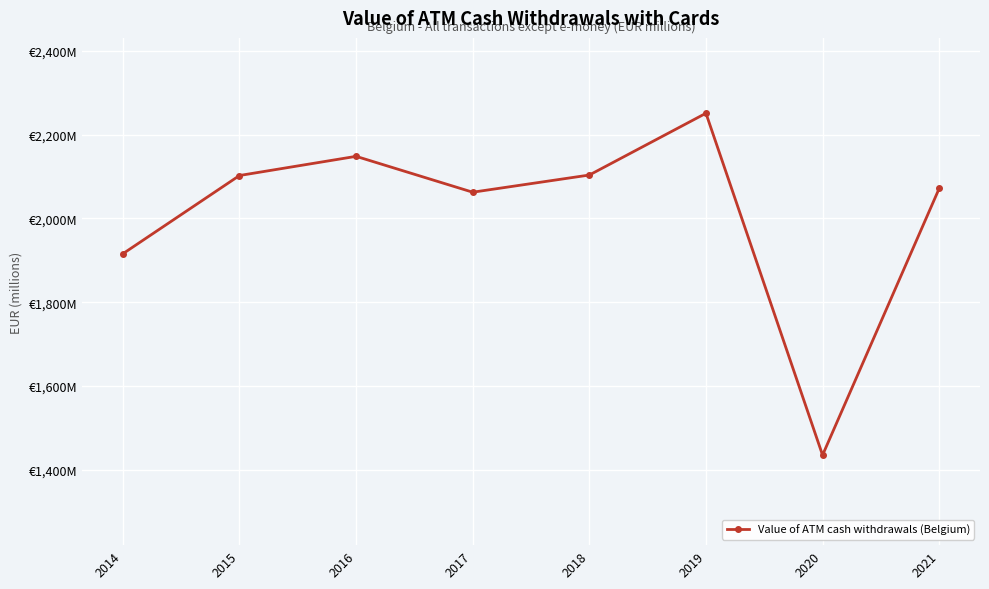

What is the change in value from 2016 to 2021?

-76.8